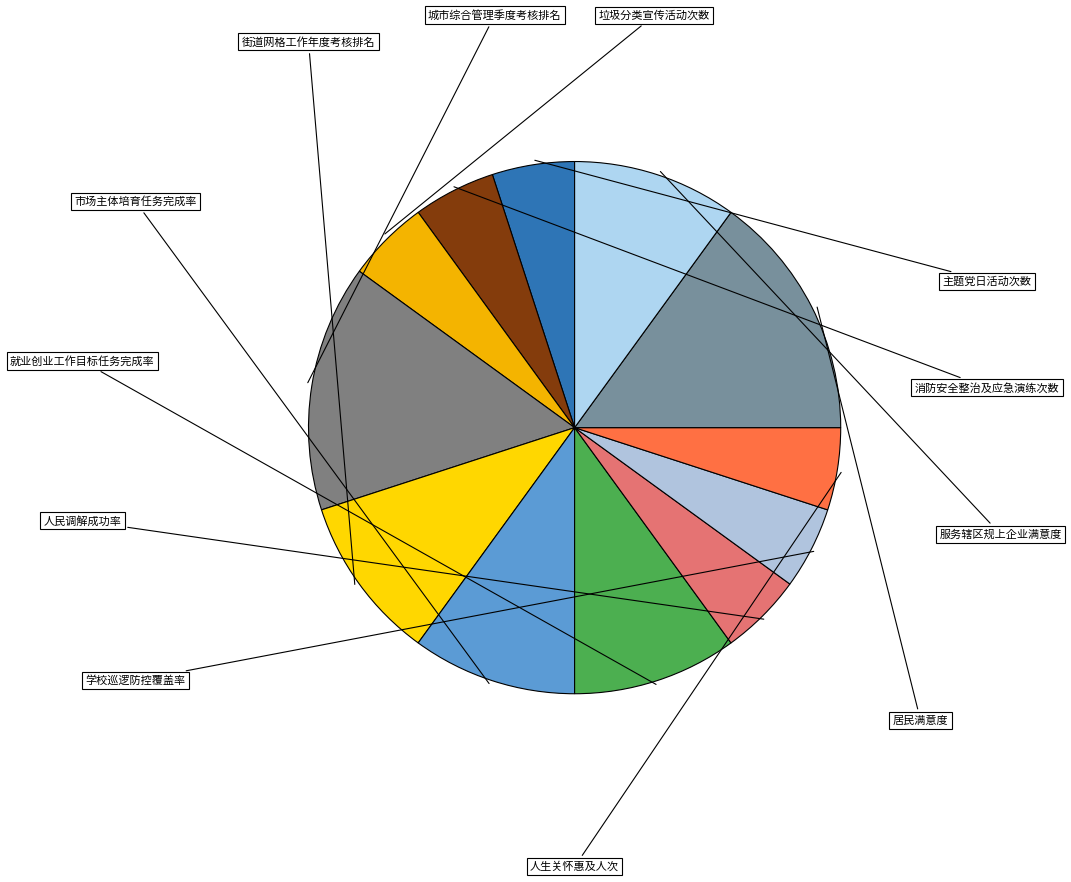

To the nearest percent, what percentage of the pie is 垃圾分类宣传活动次数?

5%